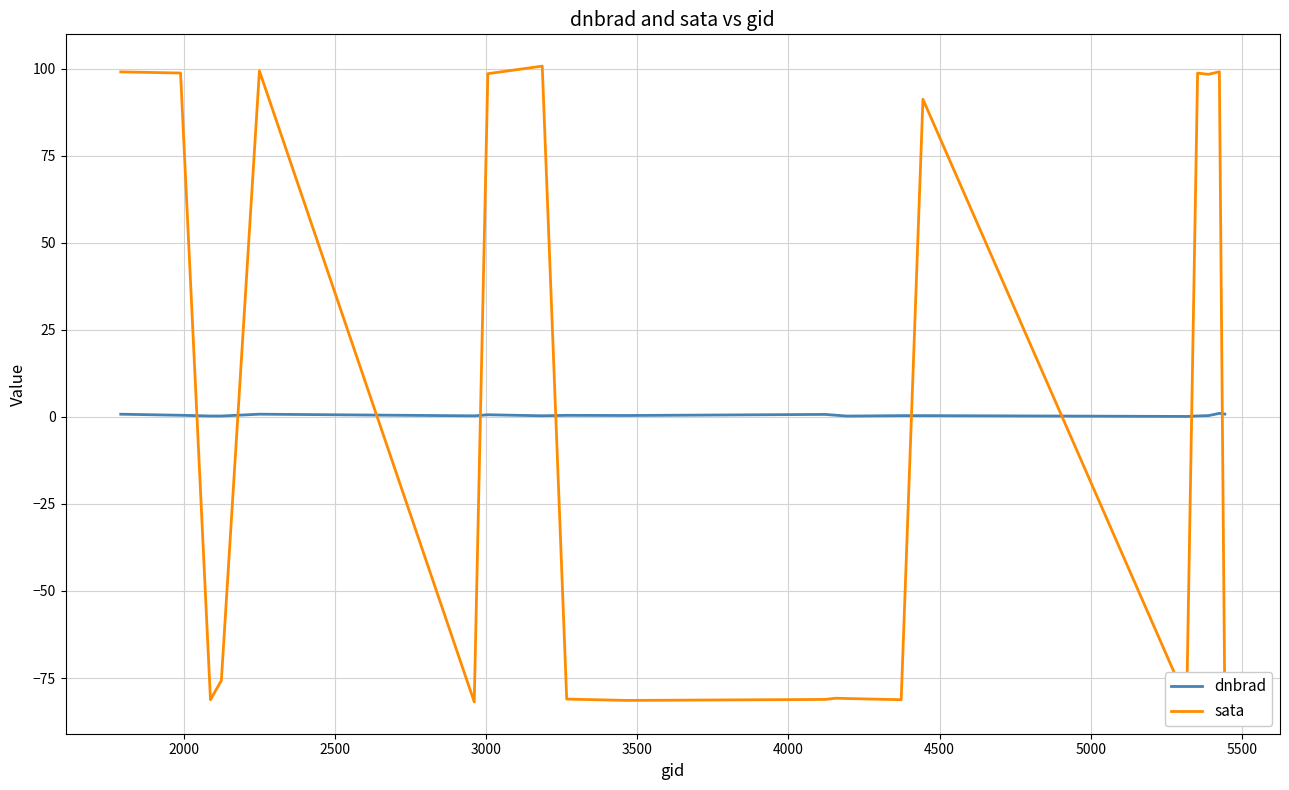

Which series has the largest range (max minus min)?

sata